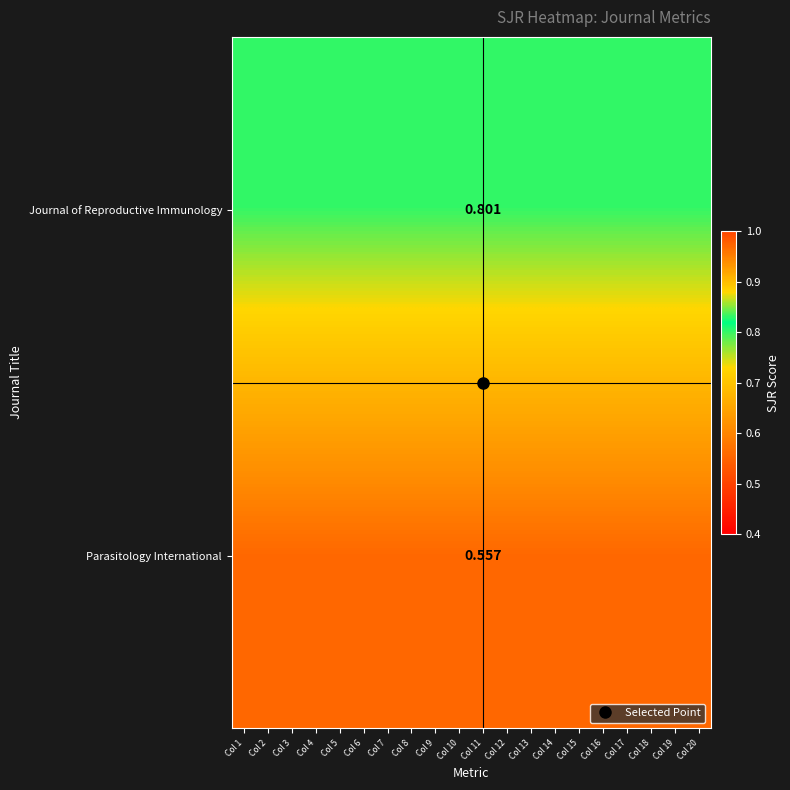

At which label does Parasitology International reach its peak?

Col 1